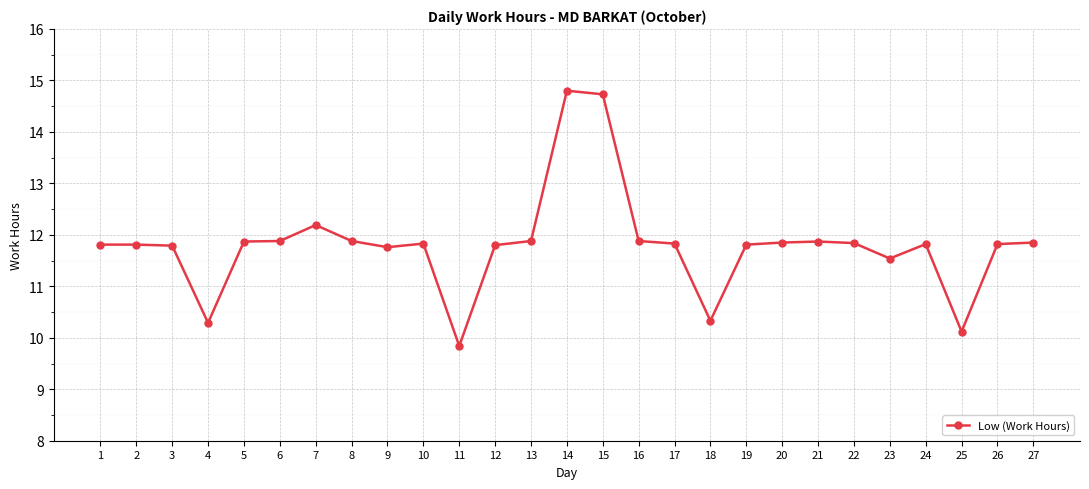

Count the number of values greater than 11.

23